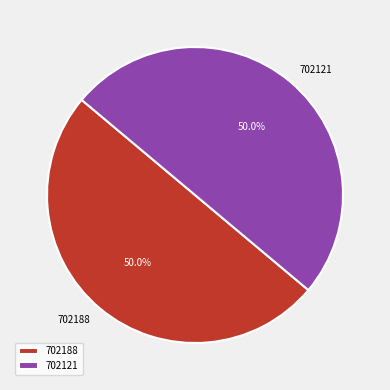

How many segments does this pie chart have?

2